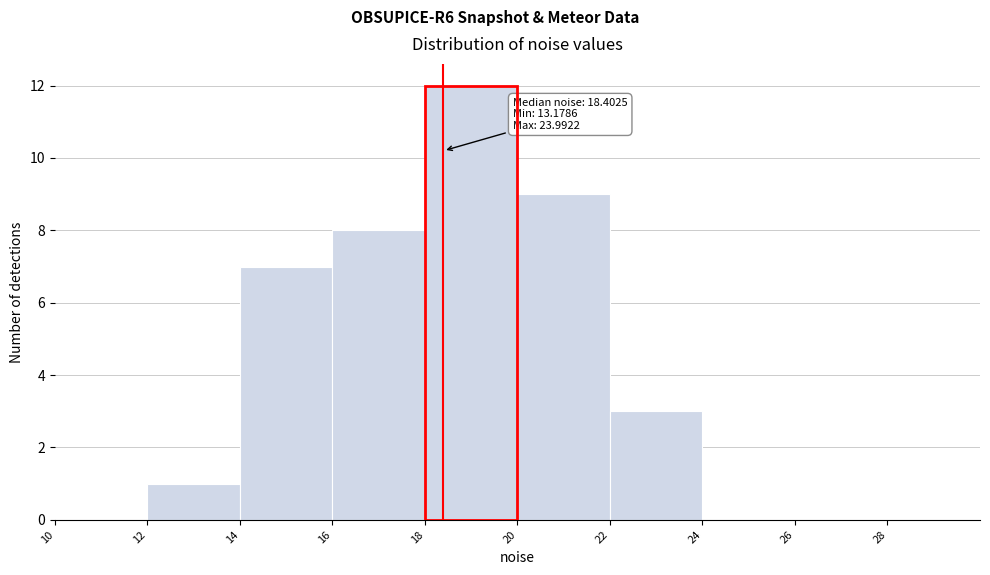

Over which range of the x-axis is the bar tallest?

18 to 20